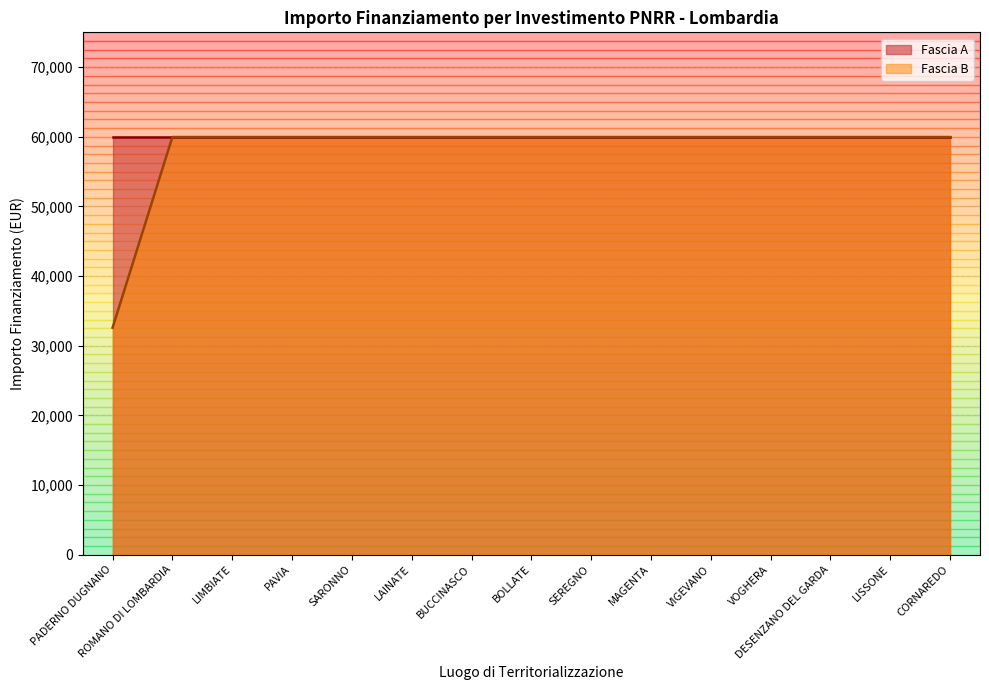

Does the chart display data point markers on the line(s)?

No